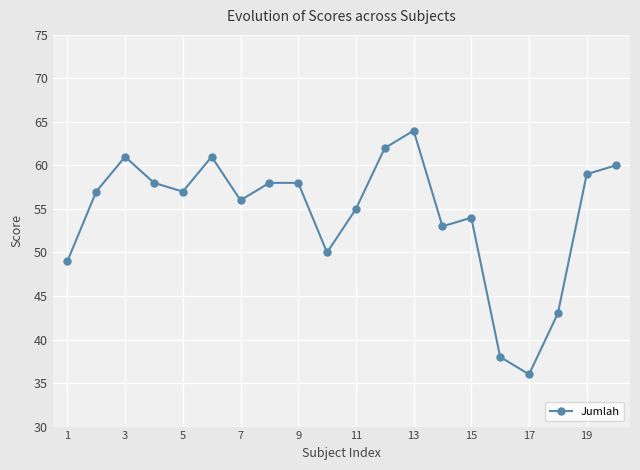

How many points are lower than both their immediate neighbors (excluding endpoints)?

5